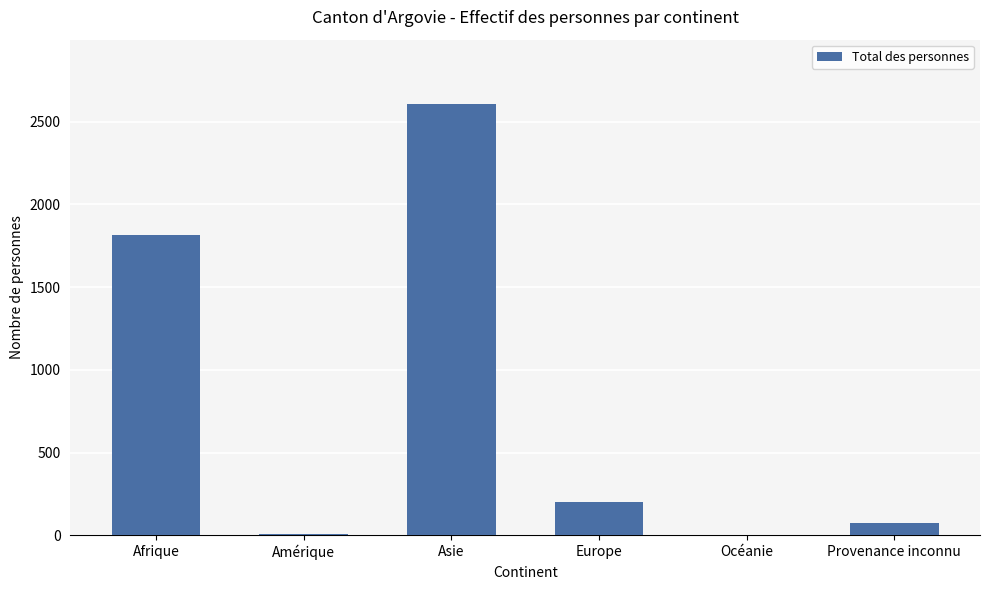

What is the sum of all values?

4701